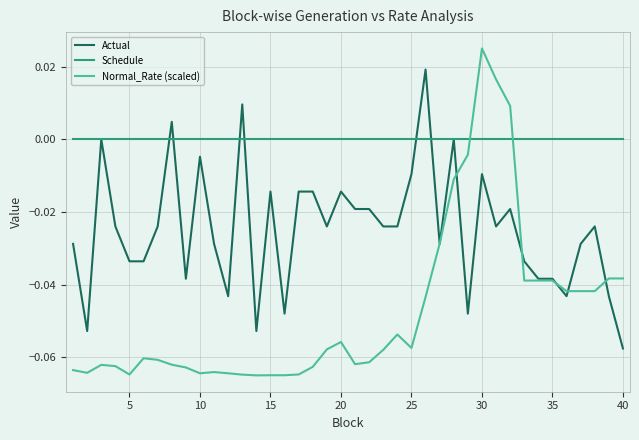

List the series in order of their peak value, lowest first.

Schedule, Actual, Normal_Rate (scaled)